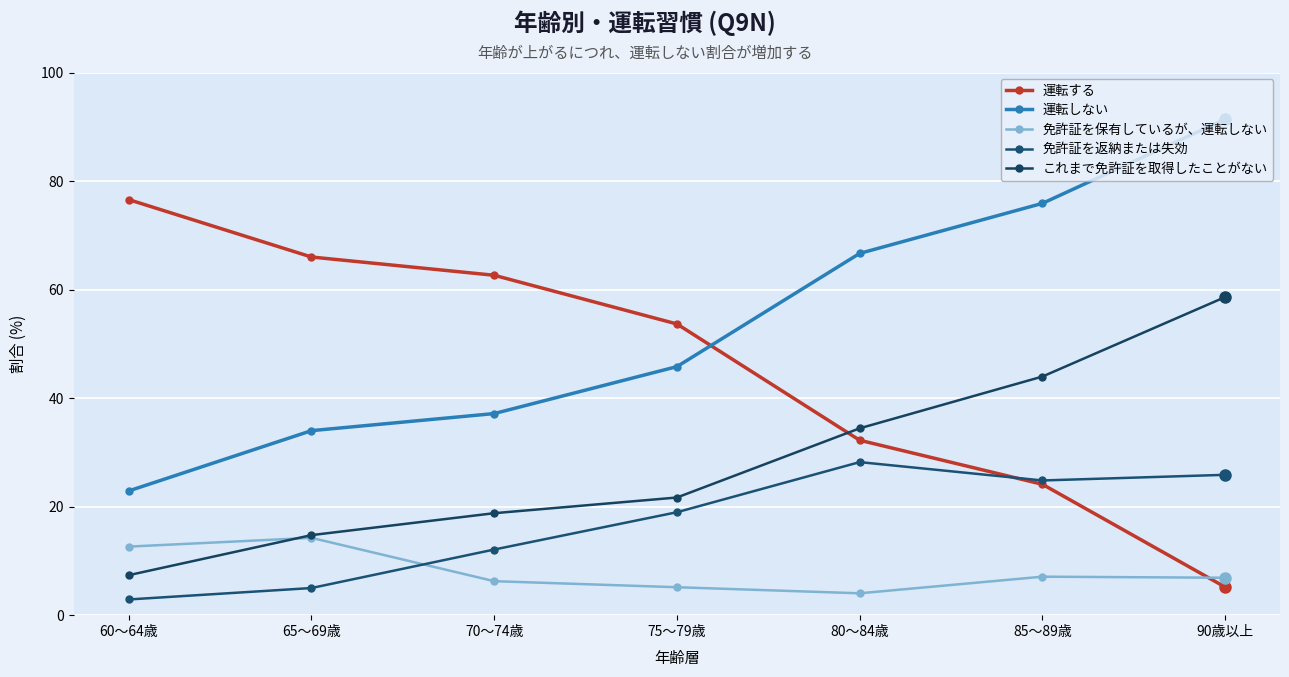

Where is 運転する nearest to the value 40?

80～84歳